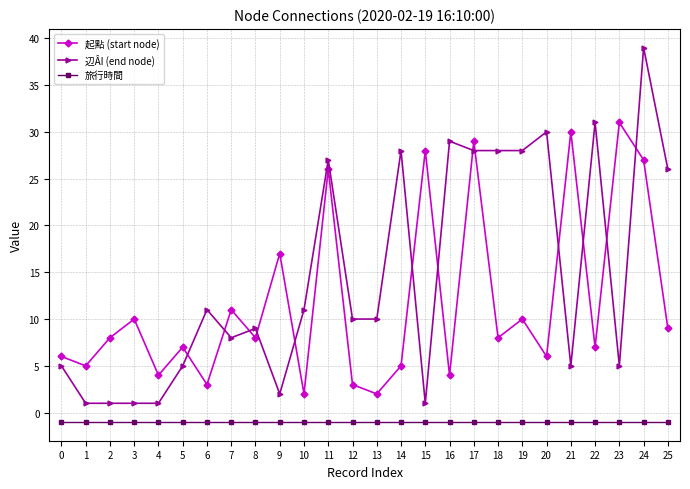

True or false: 辺ÂI (end node) has a value of 10 at 12.

True